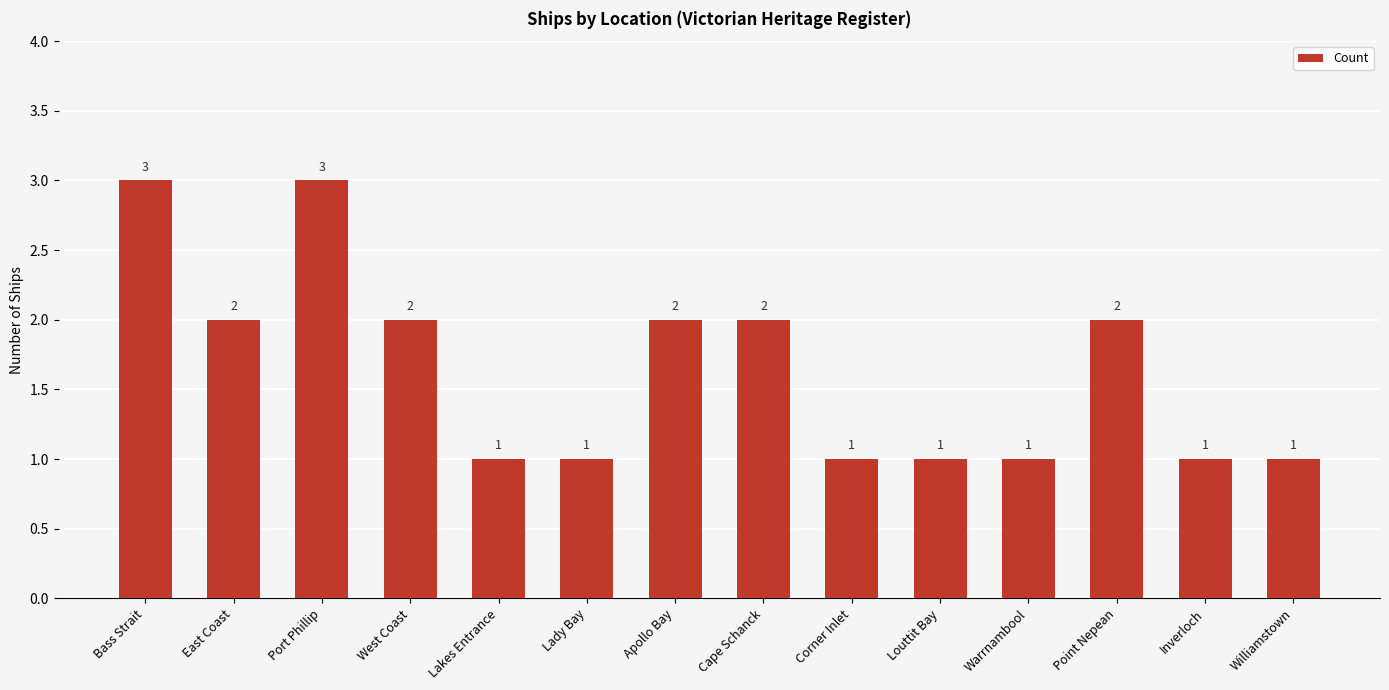

At which label does the data first exceed 2?

Bass Strait